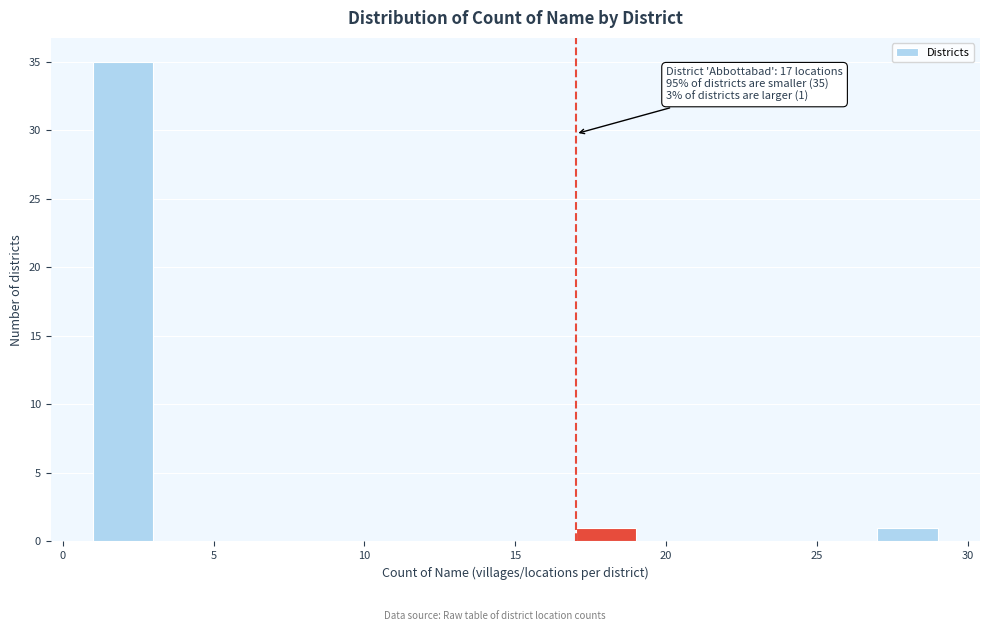

Which range on the x-axis has the tallest bar?

1 to 3